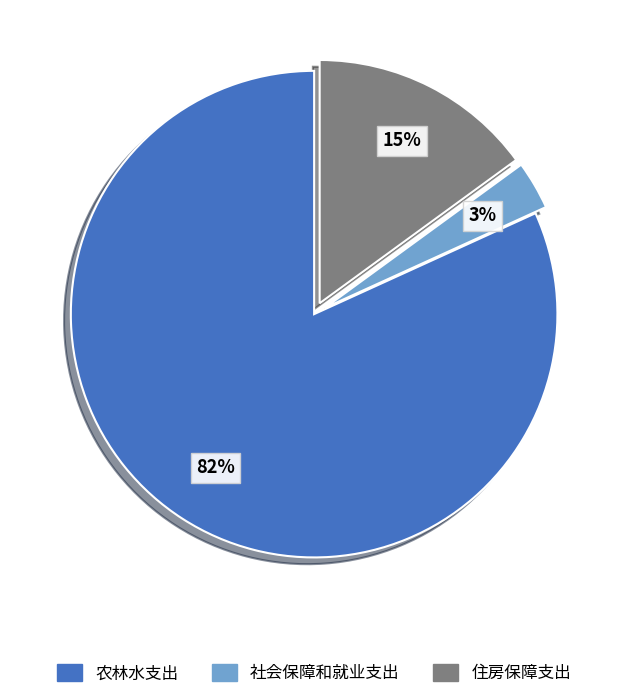

What is the largest slice in the pie chart?

农林水支出